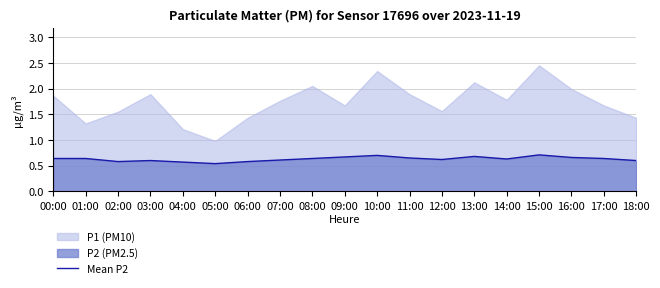

The Mean P2 series shows 0.9 at 16:00. True or false?

False